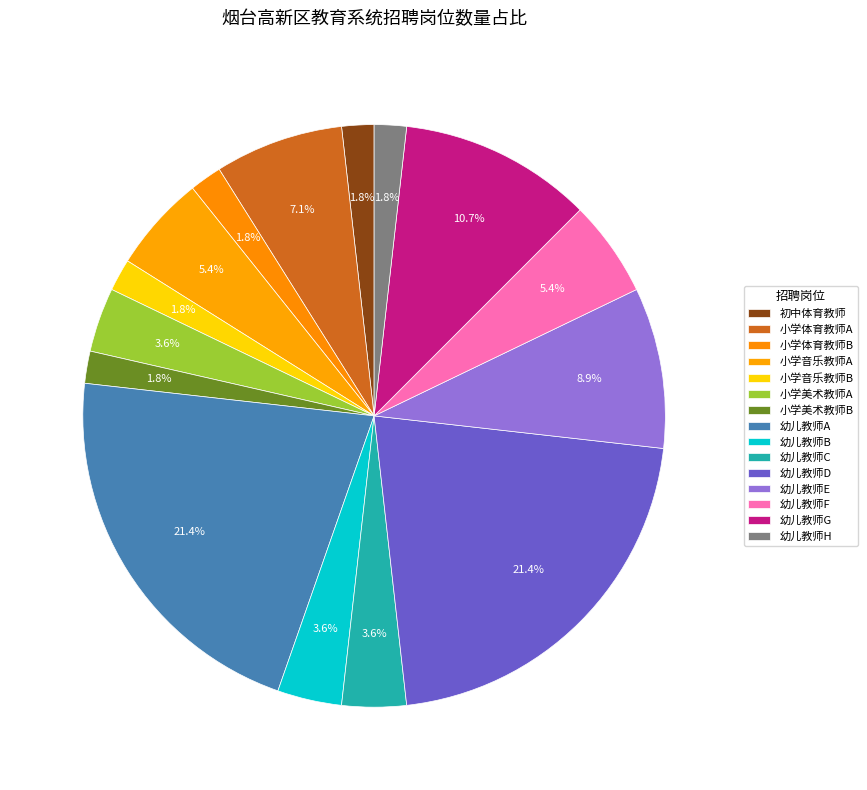

How many segments does this pie chart have?

15